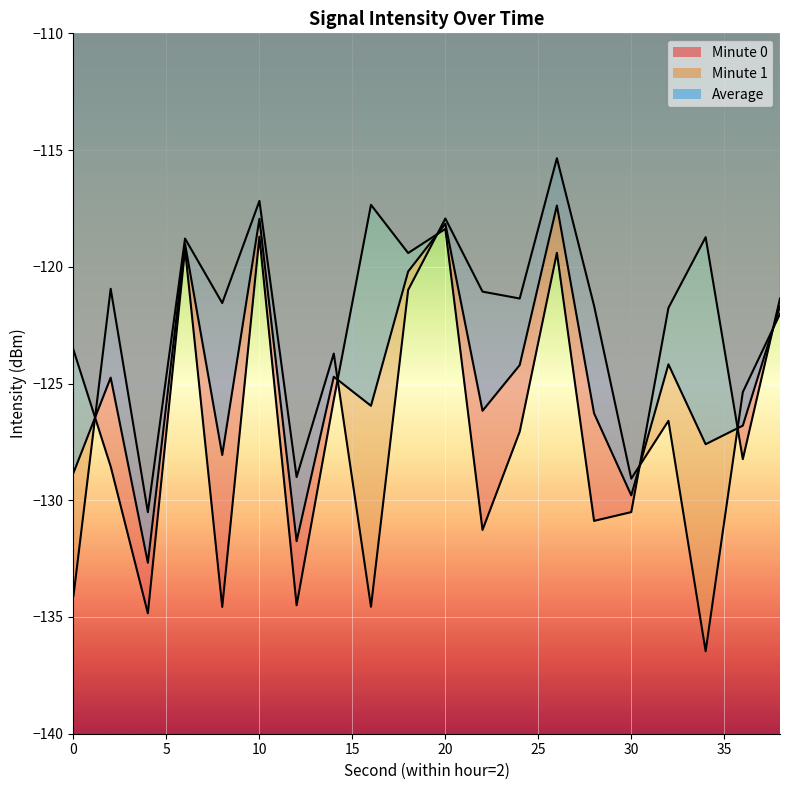

What is the average value?

-125.2